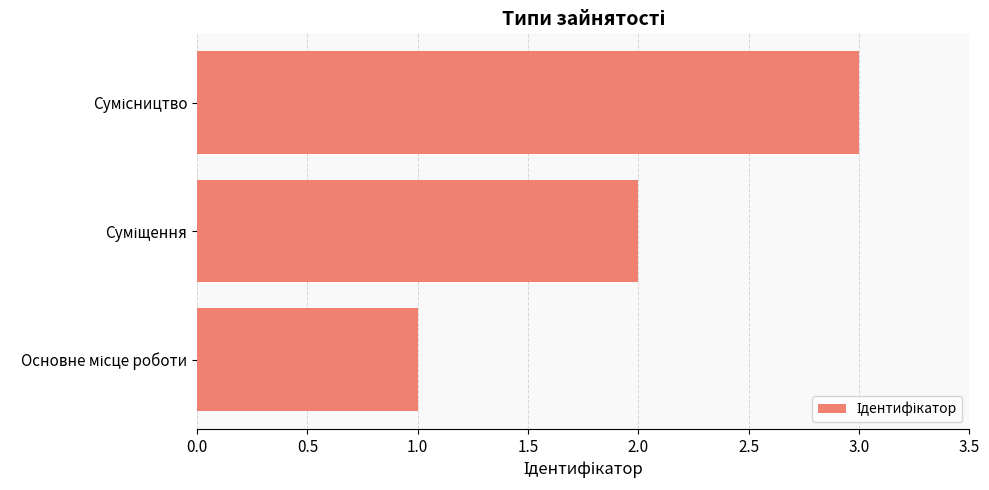

What is the sum of all values?

6